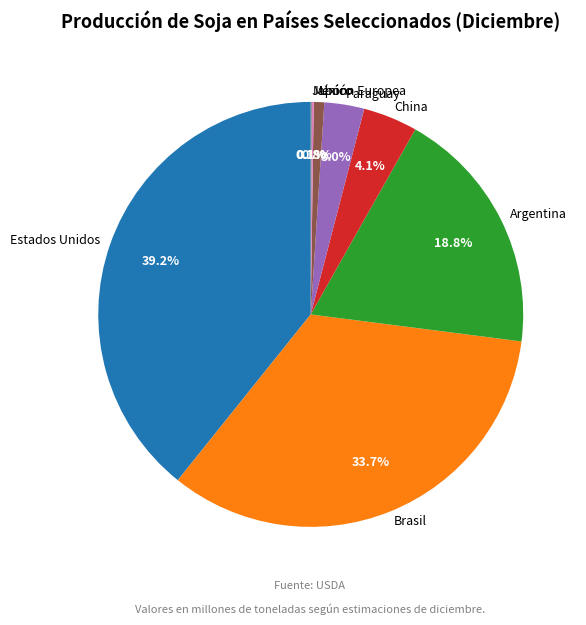

What is the largest slice in the pie chart?

Estados Unidos